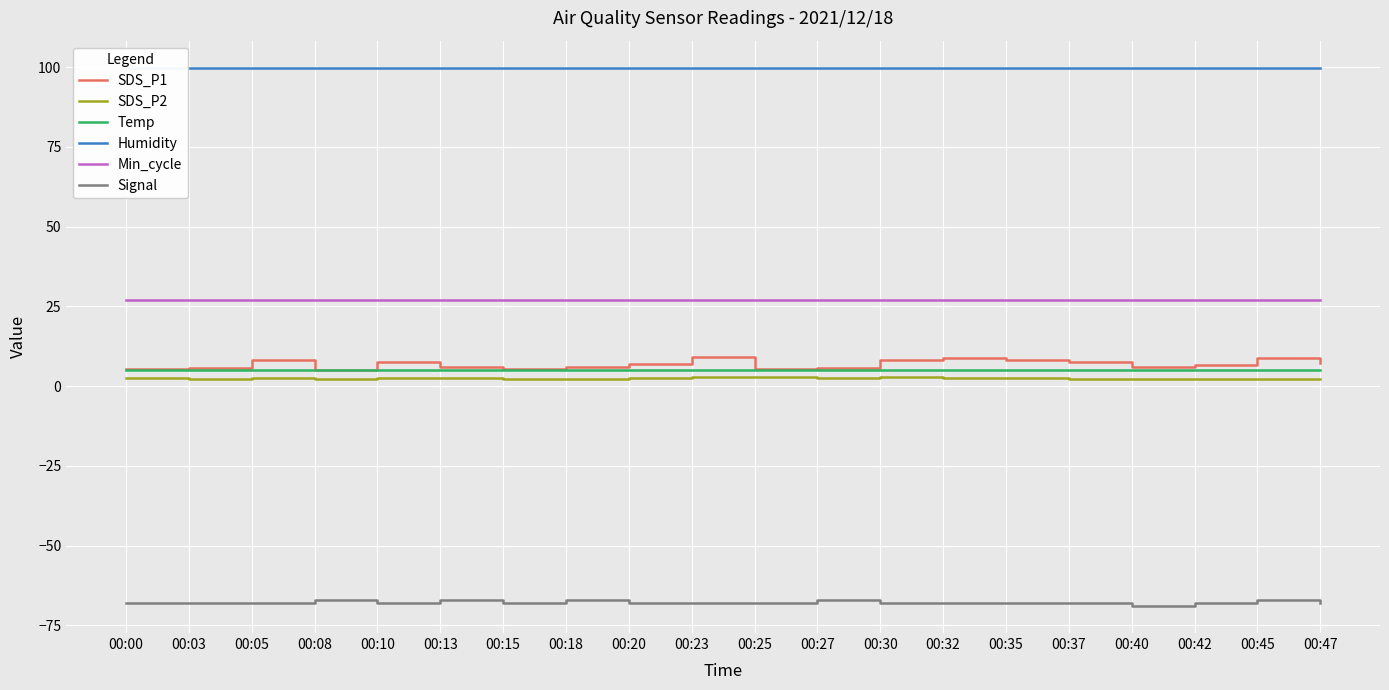

In Temp, how many points are lower than both neighbors (excluding endpoints)?

3